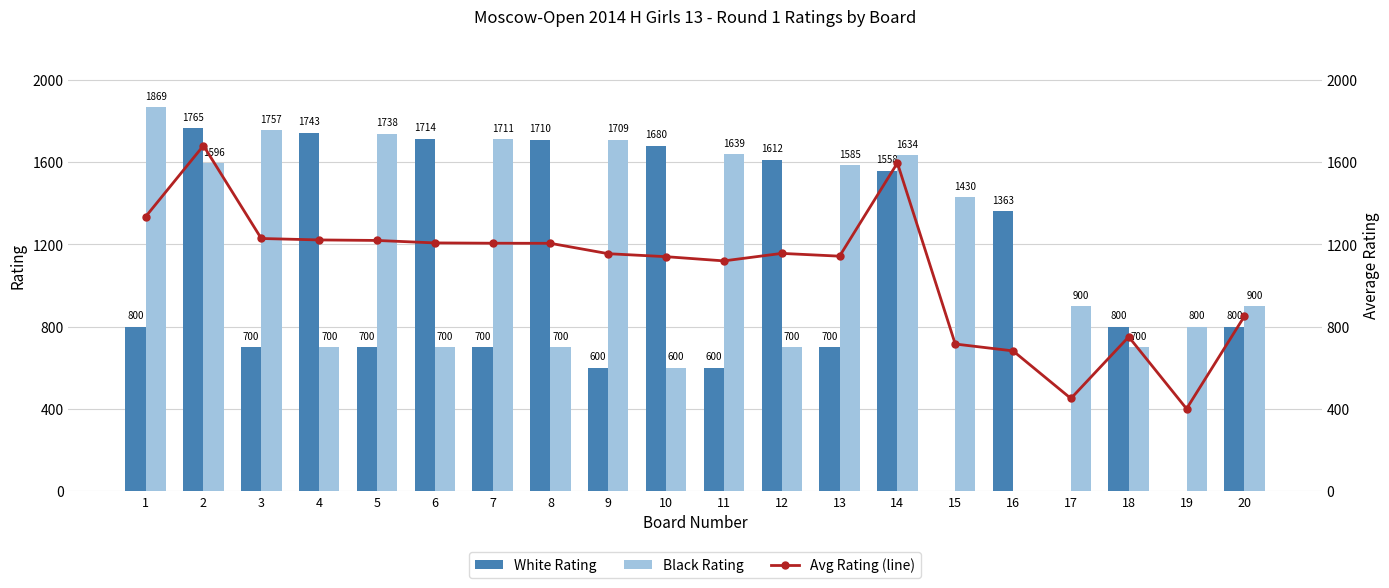

What is the value of the White Rating bar at the 16th from the left?

1363.0